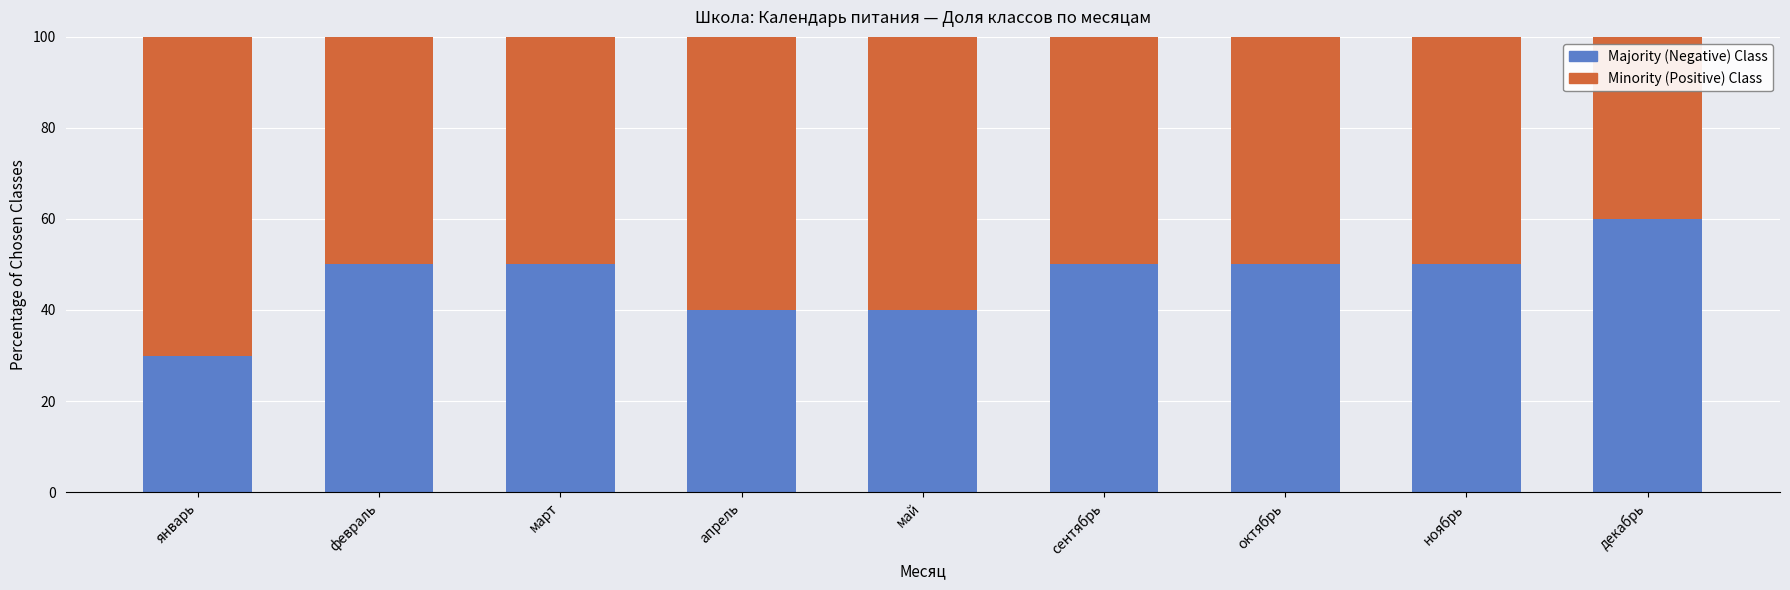

What is the average value of the Majority (Negative) Class series?

47